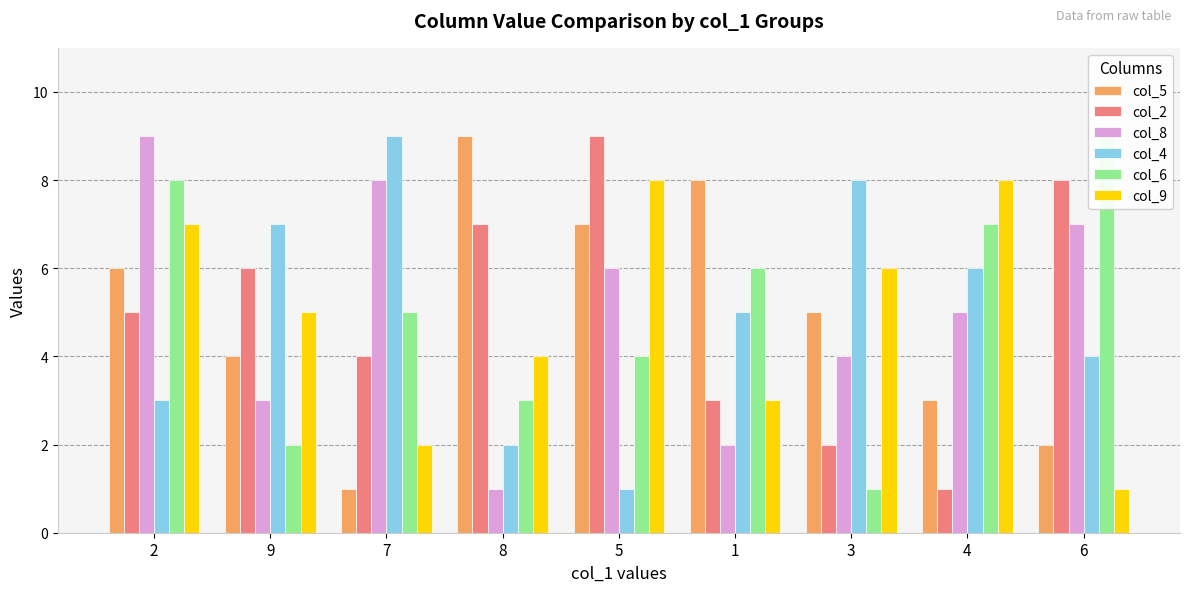

Count the number of data series in this chart.

6